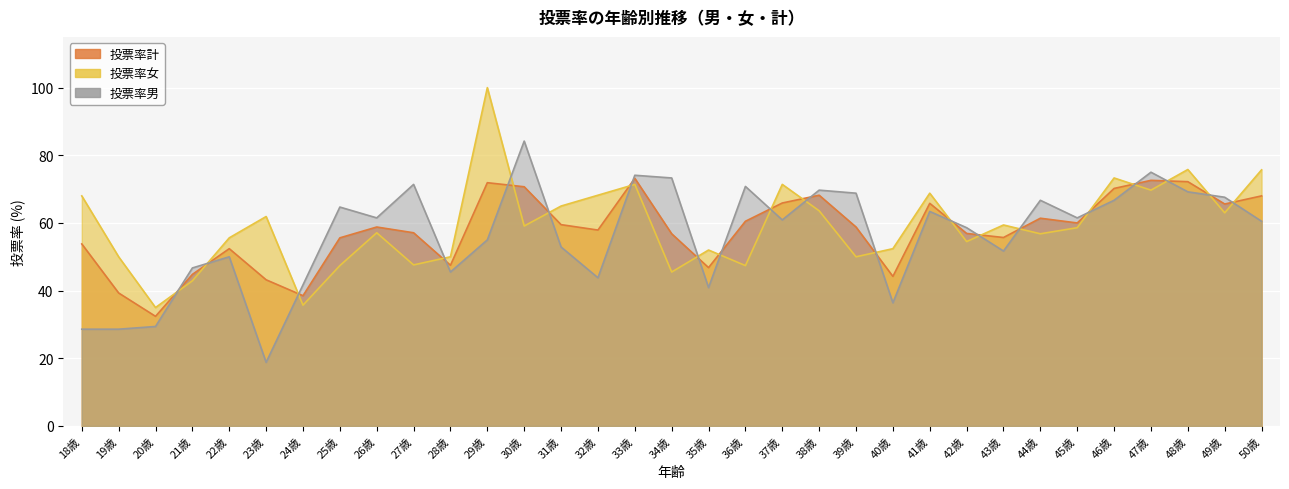

Count the number of categories in the chart.

33